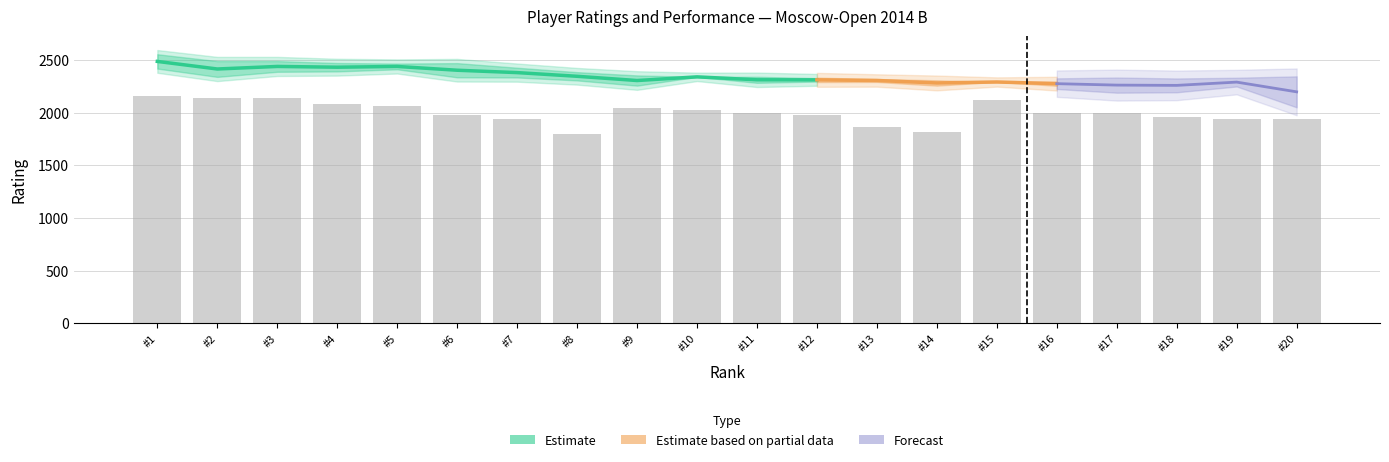

Does the chart contain stacked bars?

No